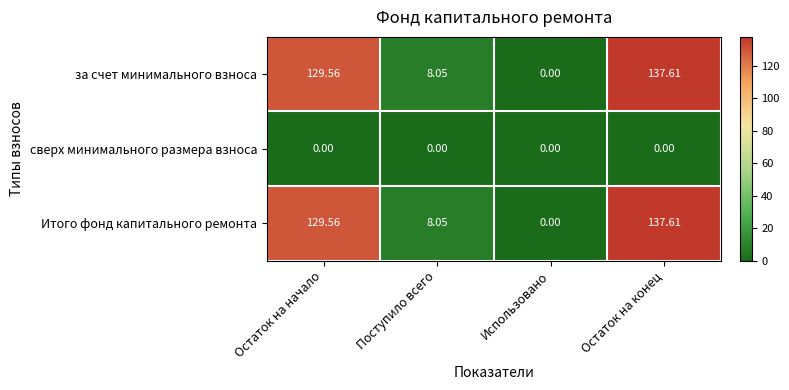

List the labels in order of за счет минимального взноса value, smallest first.

Использовано, Поступило всего, Остаток на начало, Остаток на конец